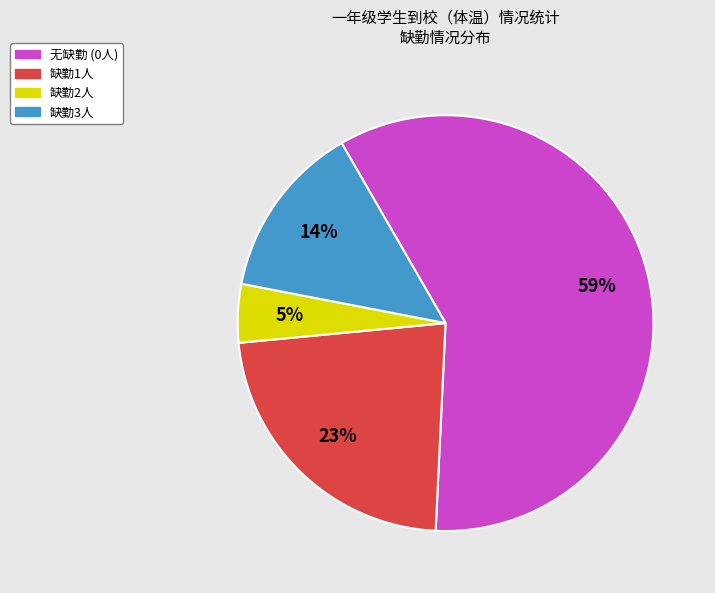

Does any single category account for the majority?

Yes